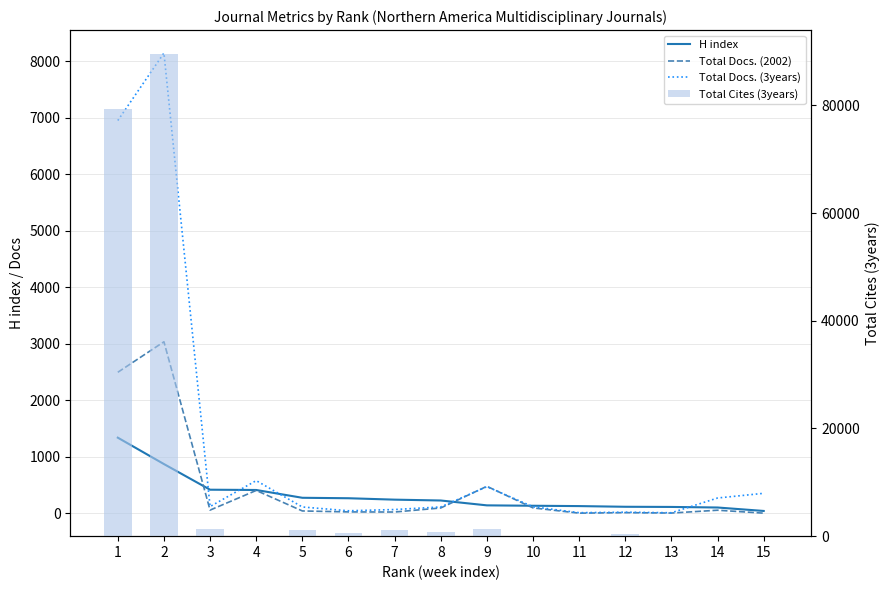

What is the total value across all series at 6?

902